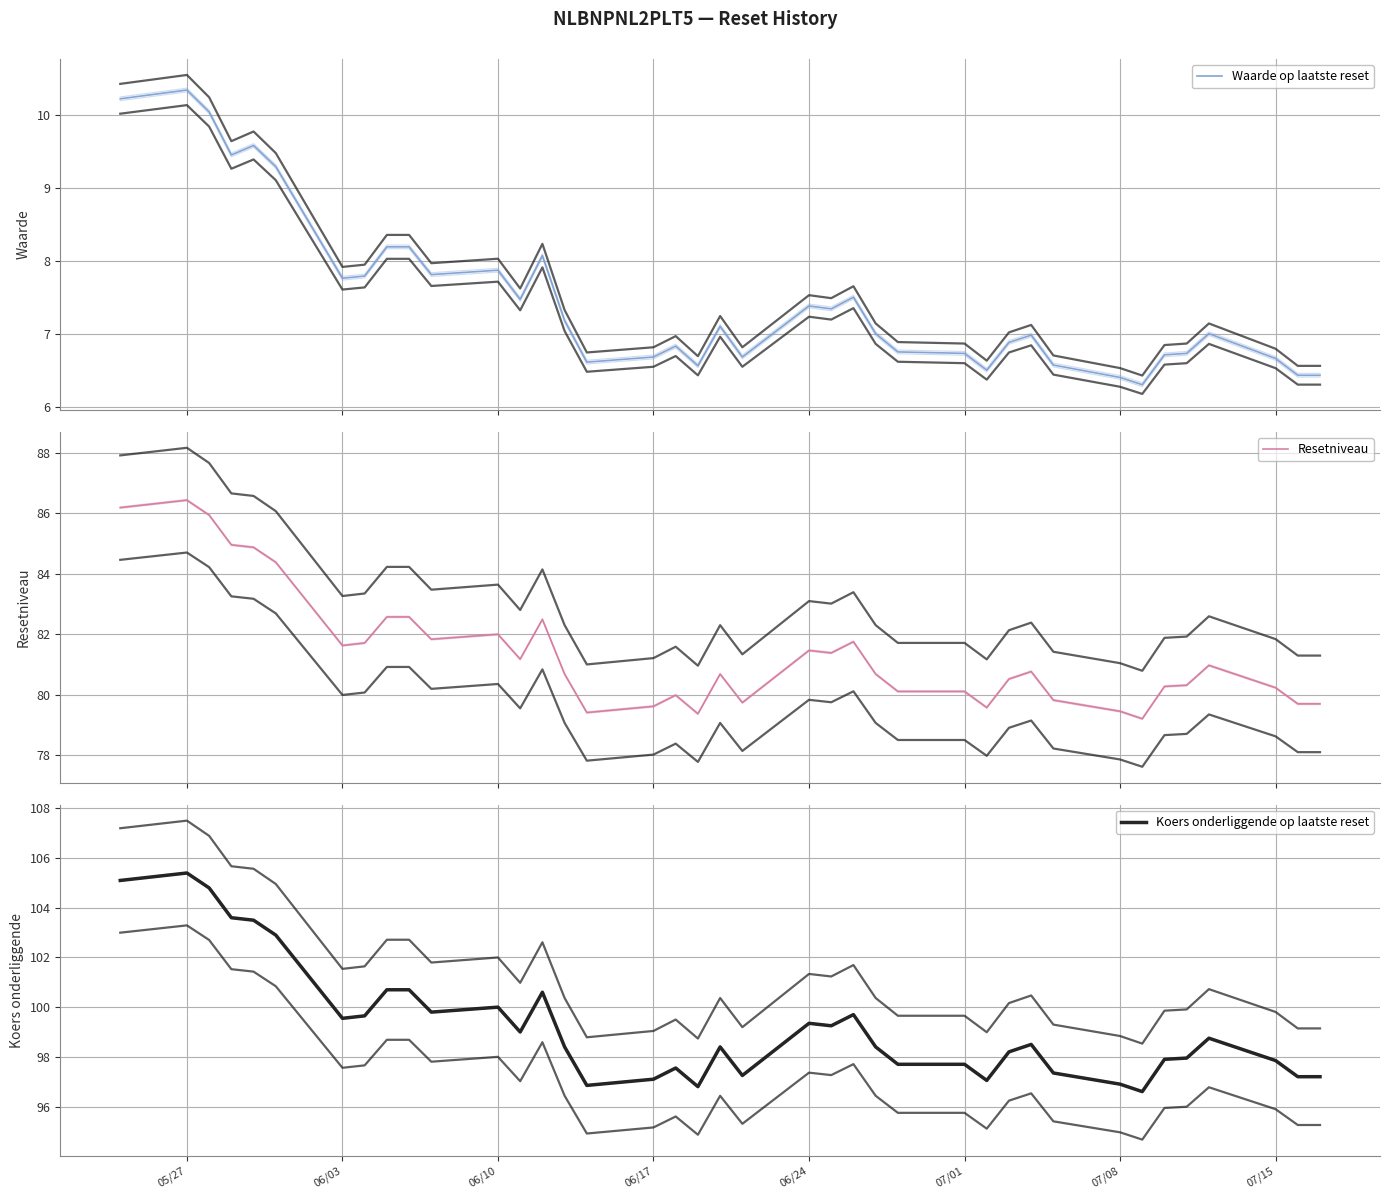

Reading right to left, what are all the values shown in this chart?

Waarde op laatste reset: 6.4	6.4	6.7	7.0	6.7	6.7	6.3	6.4	6.6	7.0	6.9	6.5	6.7	6.8	7.0	7.5	7.3	7.4	6.7	7.1	6.6	6.8	6.7	6.6	7.2	8.1	7.5	7.9	7.8	8.2	8.2	7.8	7.8	9.3	9.6	9.4	10.0	10.3	10.2
Resetniveau: 79.7	79.7	80.2	81.0	80.3	80.3	79.2	79.5	79.8	80.8	80.5	79.6	80.1	80.1	80.7	81.8	81.4	81.5	79.7	80.7	79.4	80.0	79.6	79.4	80.7	82.5	81.2	82.0	81.8	82.6	82.6	81.7	81.6	84.4	84.9	85.0	85.9	86.4	86.2
Koers onderliggende op laatste reset: 97.2	97.2	97.8	98.8	98.0	97.9	96.6	96.9	97.3	98.5	98.2	97.0	97.7	97.7	98.4	99.7	99.2	99.3	97.2	98.4	96.8	97.5	97.1	96.8	98.4	100.6	99.0	100.0	99.8	100.7	100.7	99.7	99.5	102.9	103.5	103.6	104.8	105.4	105.1